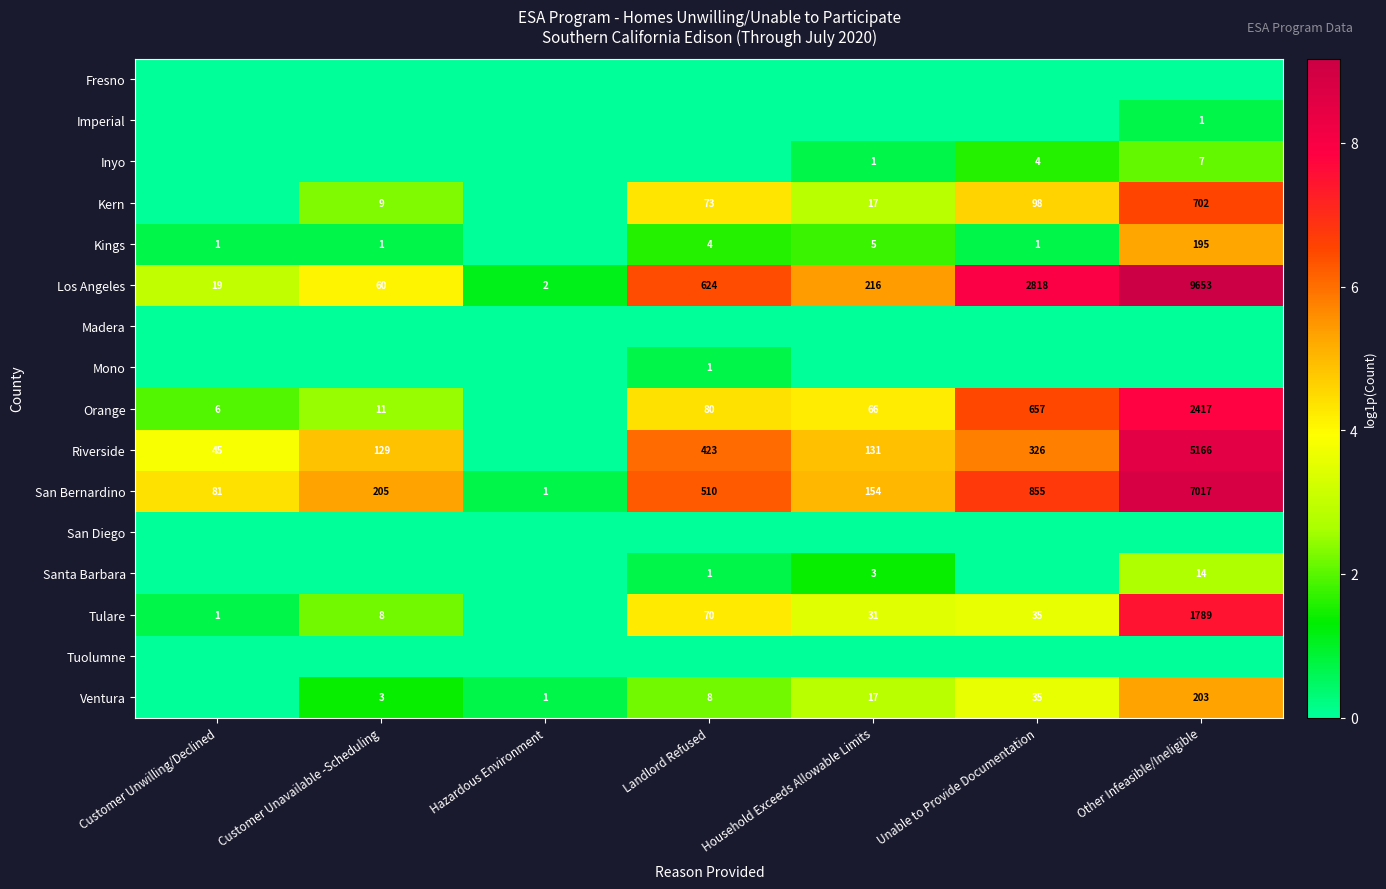

What is the average value of the Los Angeles series?

1913